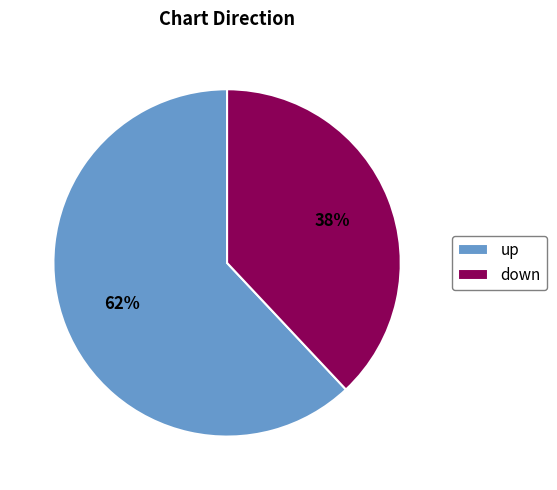

What is the ratio of the value at down to the value at up?

0.6